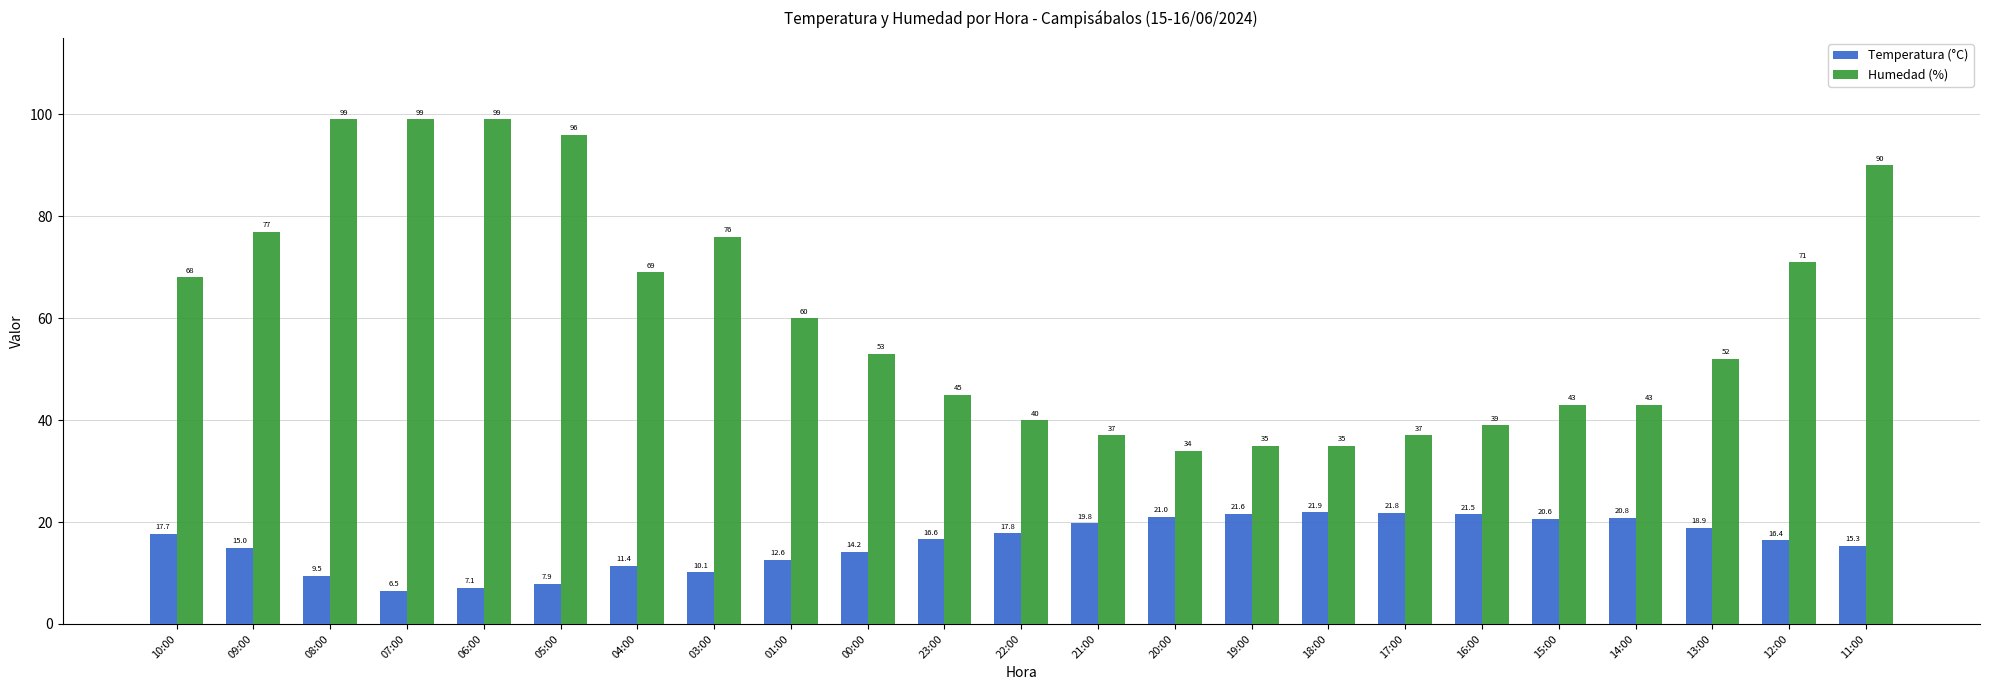

What are all the series names shown in the legend?

Temperatura (°C), Humedad (%)